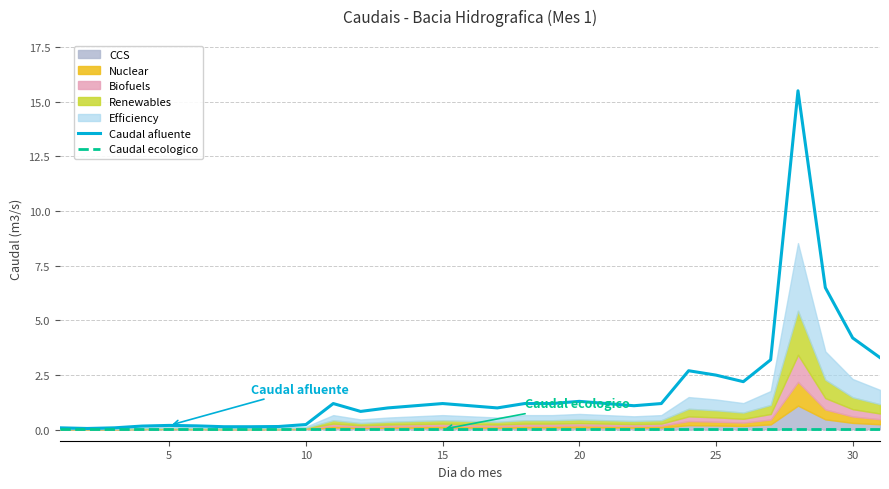

Is it true that Caudal afluente equals 1.9 at 30?

False